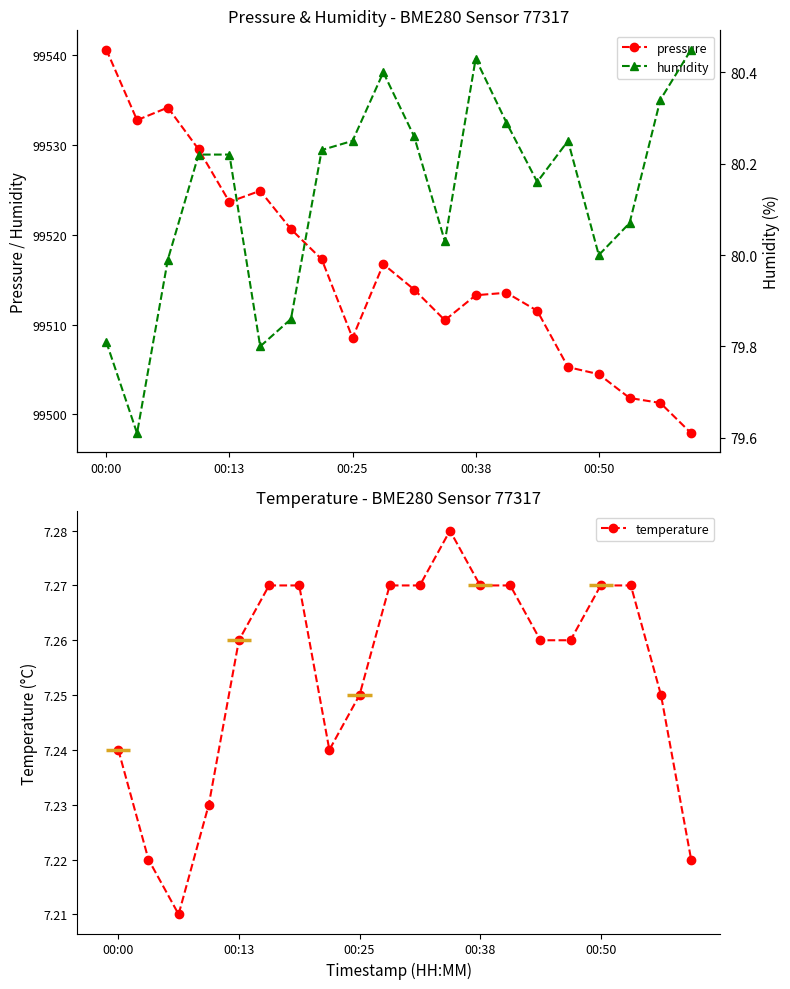

True or false: pressure has more than 1 interior local peaks.

True